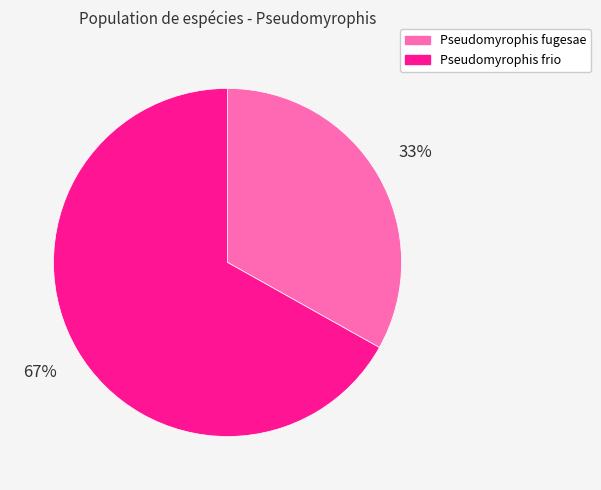

How many segments does this pie chart have?

2